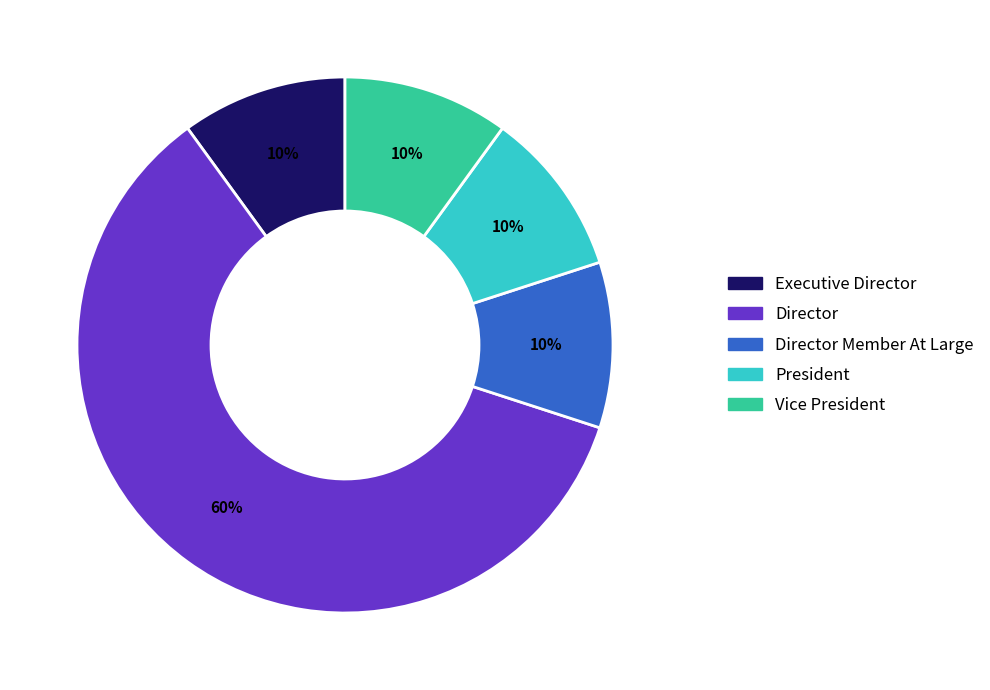

What is the ratio of the value at Director Member At Large to the value at President?

1.0